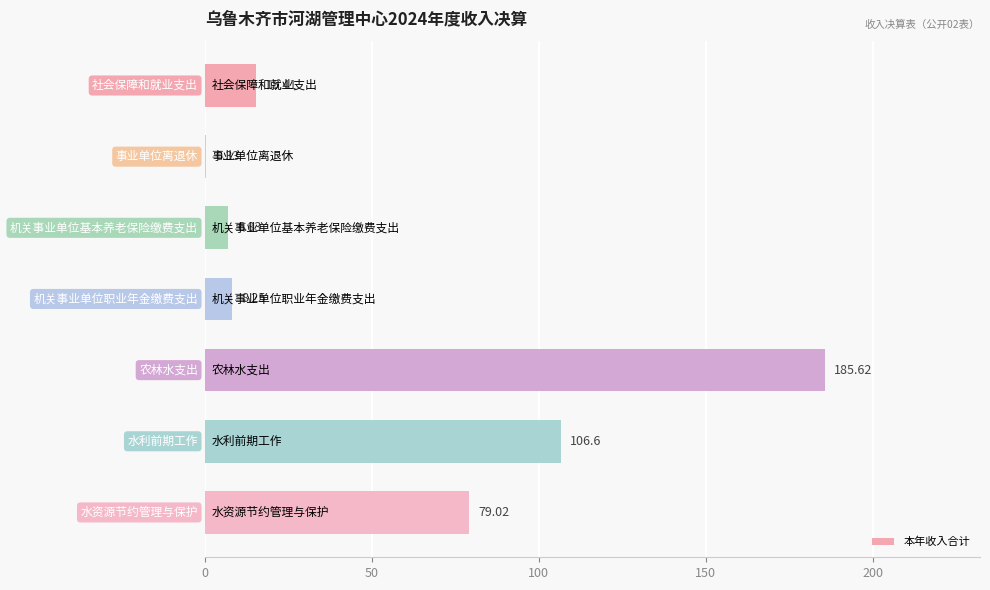

What is the sum of all values?

402.1